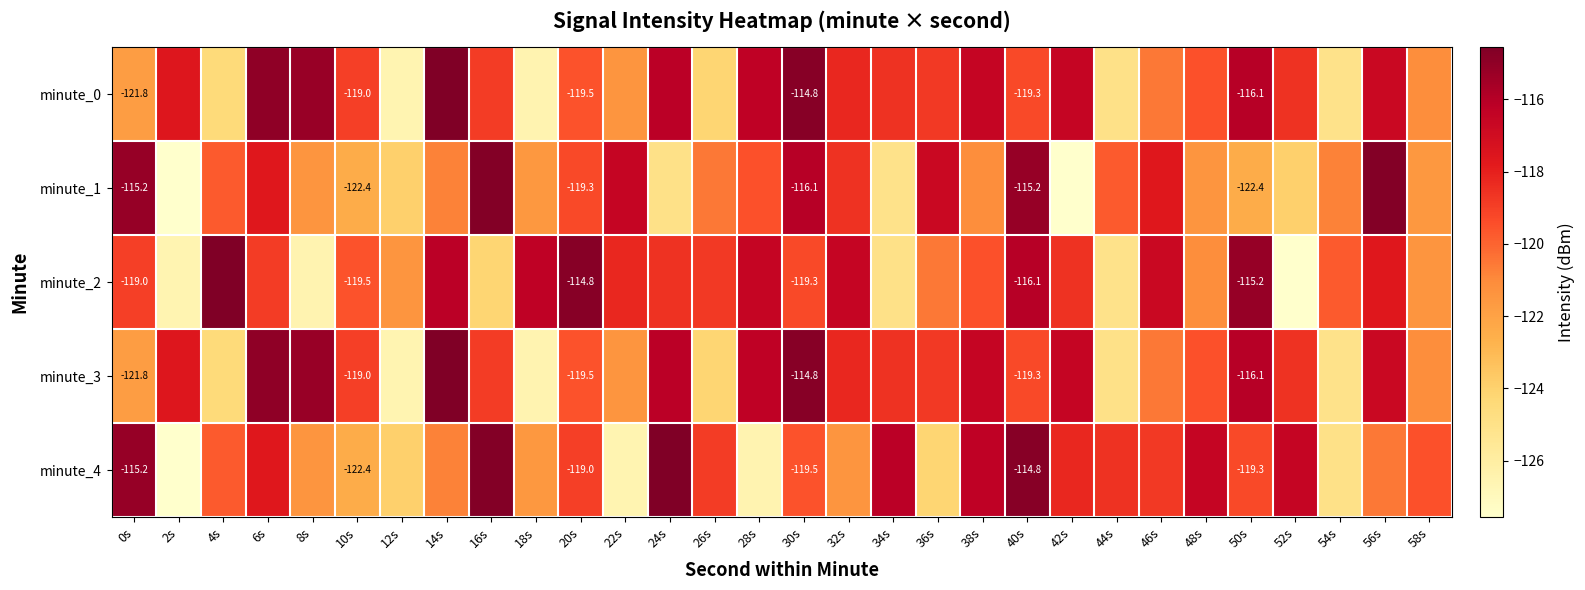

At which category does the chart reach its minimum across all series?

2s